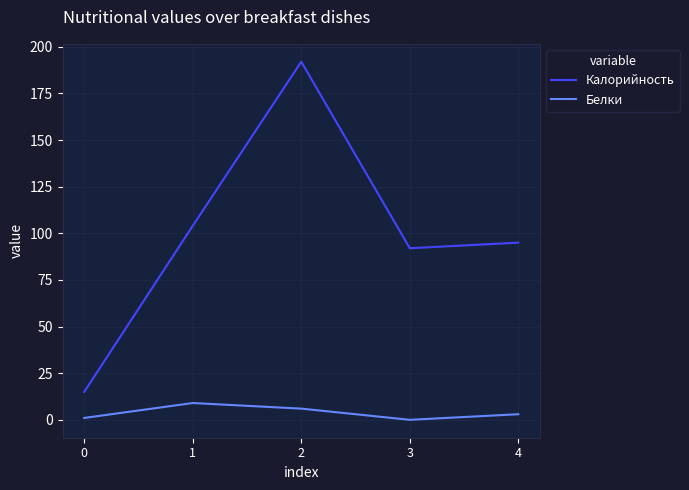

What value does the Белки series have at 1?

9